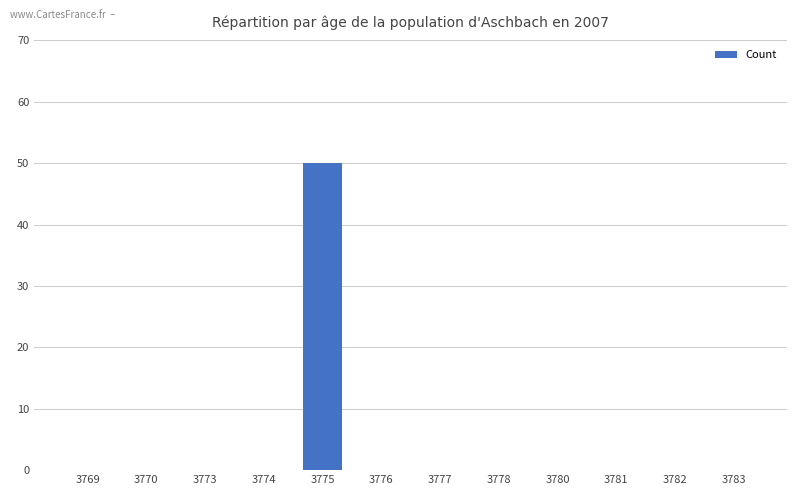

The chart shows a value of 0 at 3781. True or false?

True